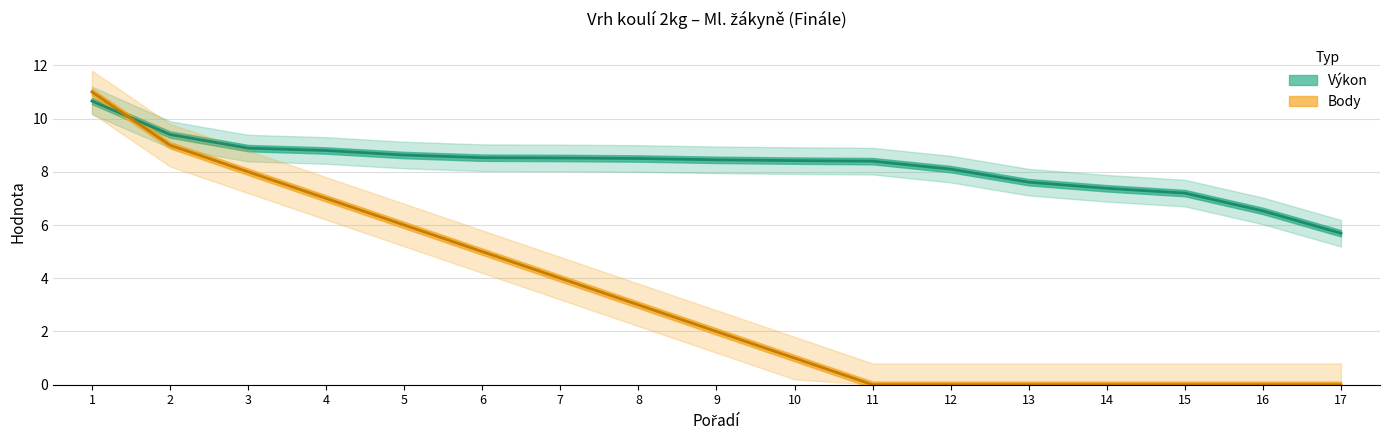

What is the difference between the Body values at 2 and 7?

5.0